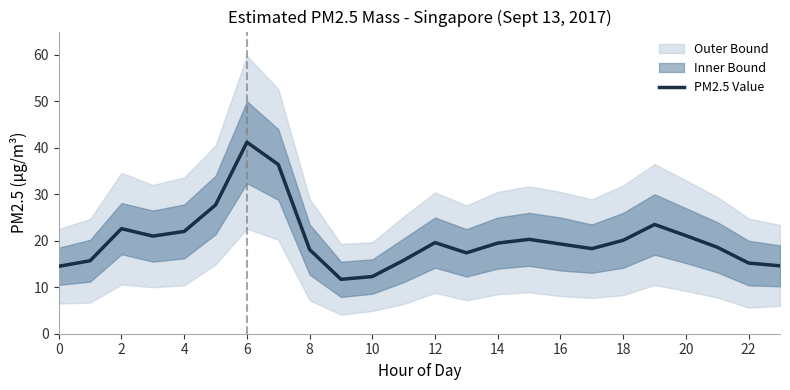

True or false: there are more than 1 points higher than both neighbors.

True